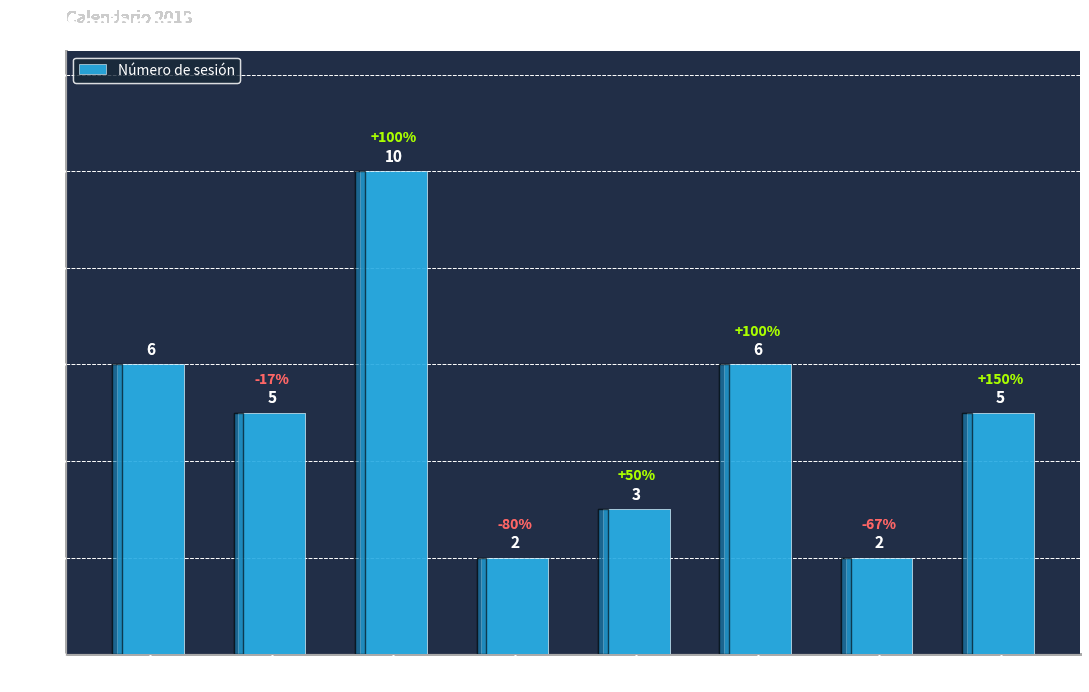

True or false: the data shows 3 at Julio.

False